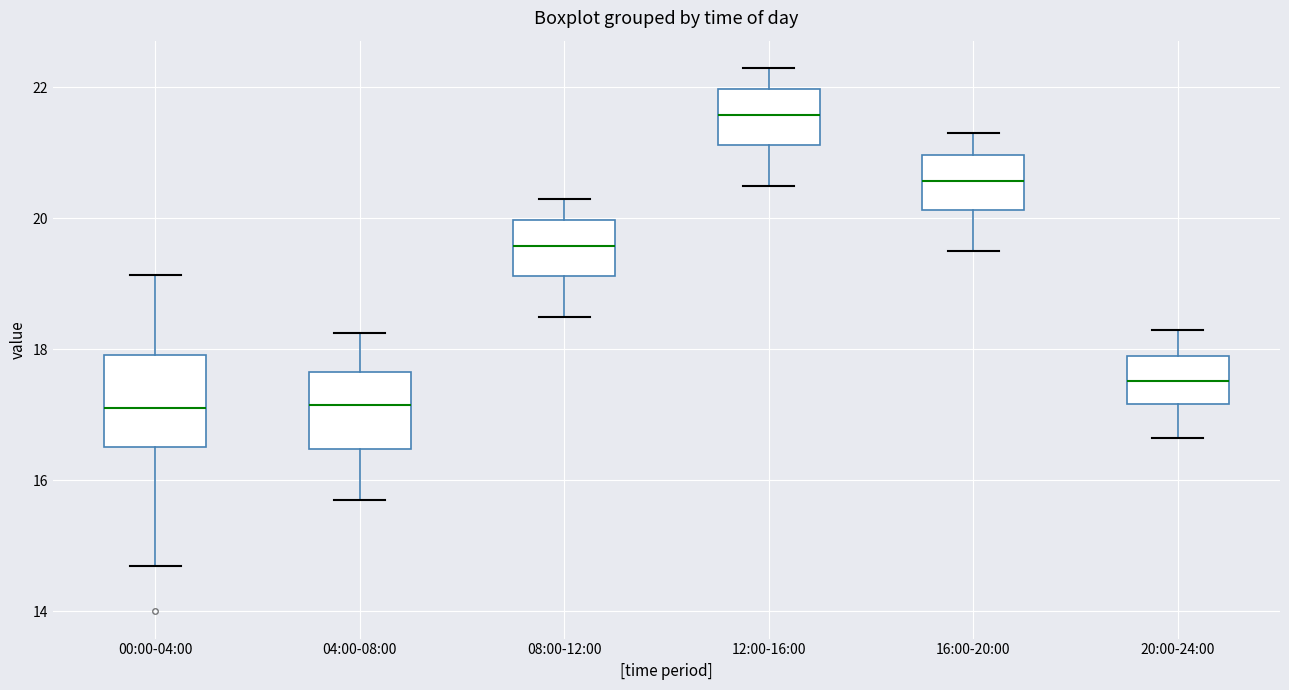

Which box is the tallest, from its lower edge to its upper edge?

00:00-04:00